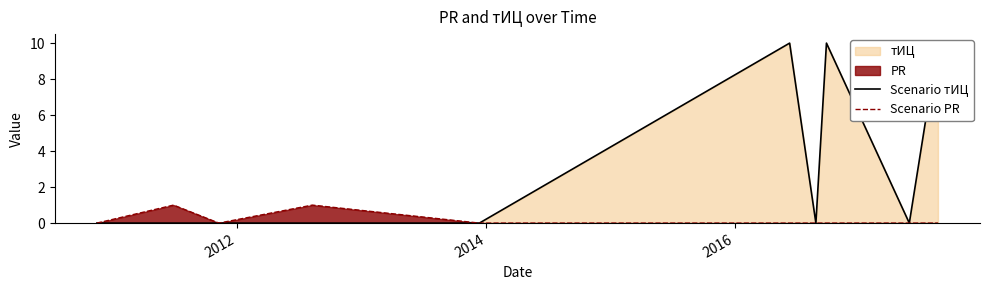

How many interior local valleys does the Scenario PR series have?

1